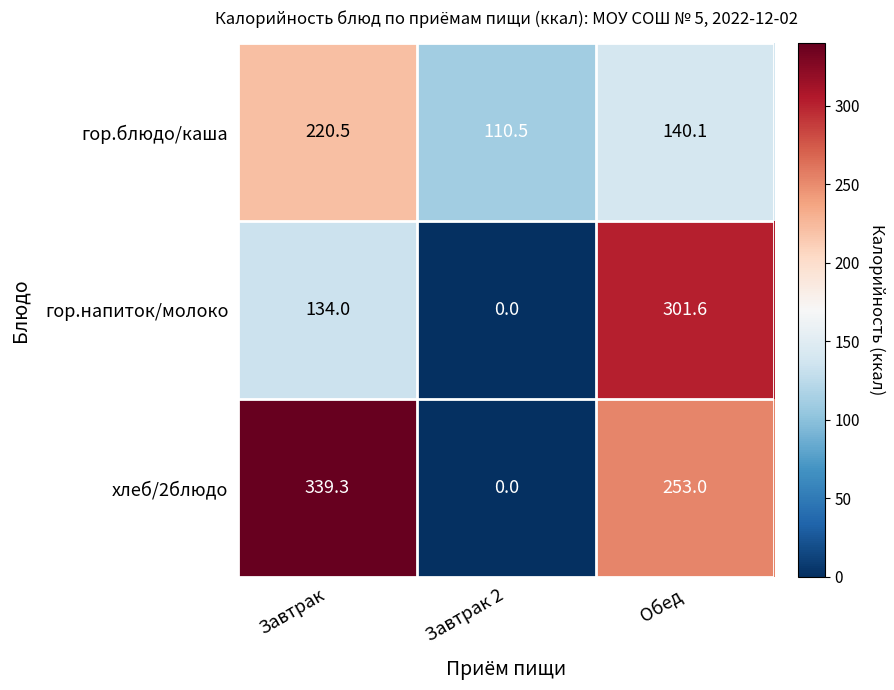

Which label corresponds to the largest value in the chart?

Завтрак